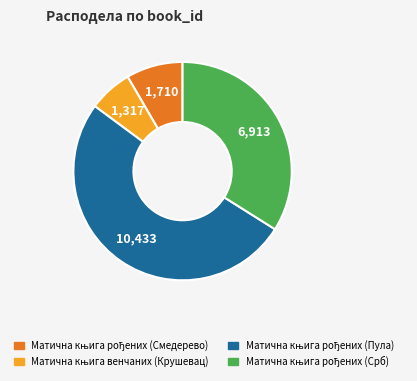

Is there any slice that represents more than half of the pie?

Yes